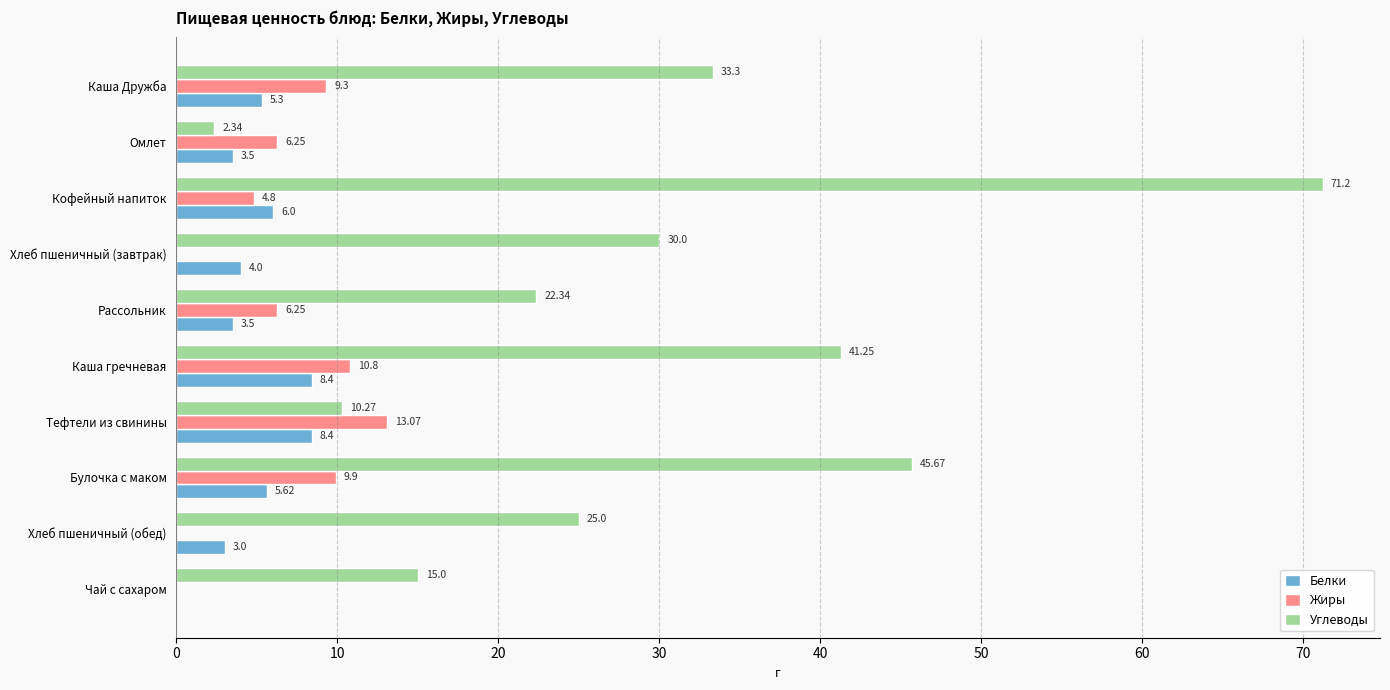

Between Булочка с маком and Хлеб пшеничный (обед), which series saw the biggest shift?

Углеводы